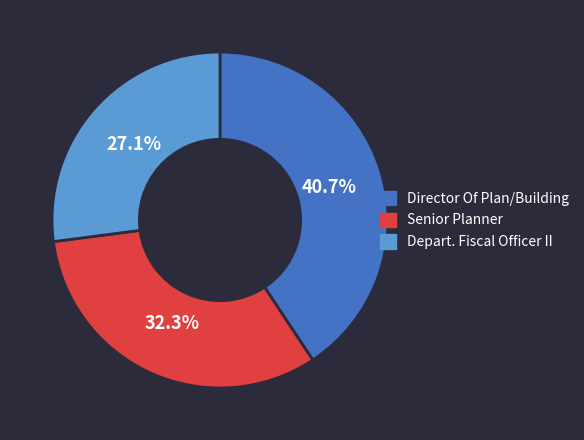

How many segments does this pie chart have?

3